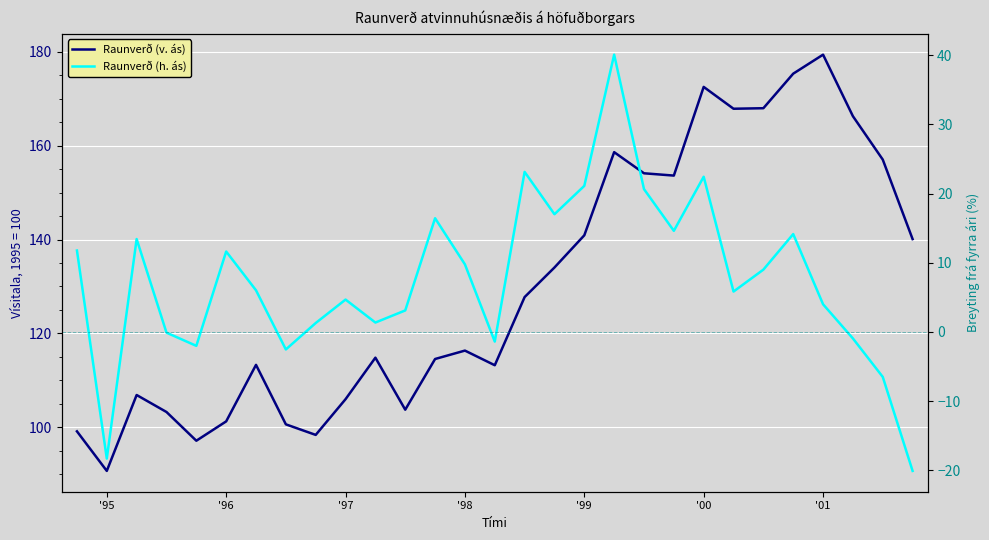

Reading left to right, what are all the values shown in this chart?

Raunverð (v. ás): 99.1	90.7	106.9	103.3	97.1	101.3	113.3	100.6	98.4	106.0	114.8	103.8	114.5	116.3	113.2	127.7	134.0	140.9	158.6	154.1	153.6	172.5	167.9	168.0	175.3	179.4	166.3	157.0	140.1
Raunverð (h. ás): 11.8	-18.3	13.4	-0.1	-2.0	11.6	6.0	-2.5	1.3	4.7	1.4	3.1	16.4	9.8	-1.4	23.1	17.0	21.1	40.1	20.6	14.6	22.4	5.8	9.0	14.1	4.0	-0.9	-6.5	-20.1